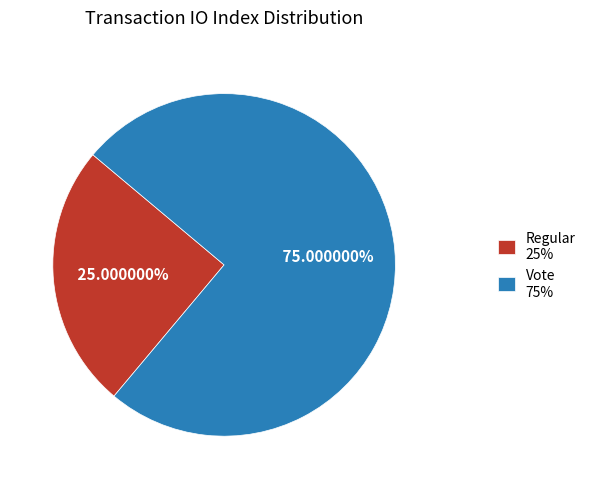

Approximately how many times larger is the value at Vote 75% compared to Regular 25%?

3.0